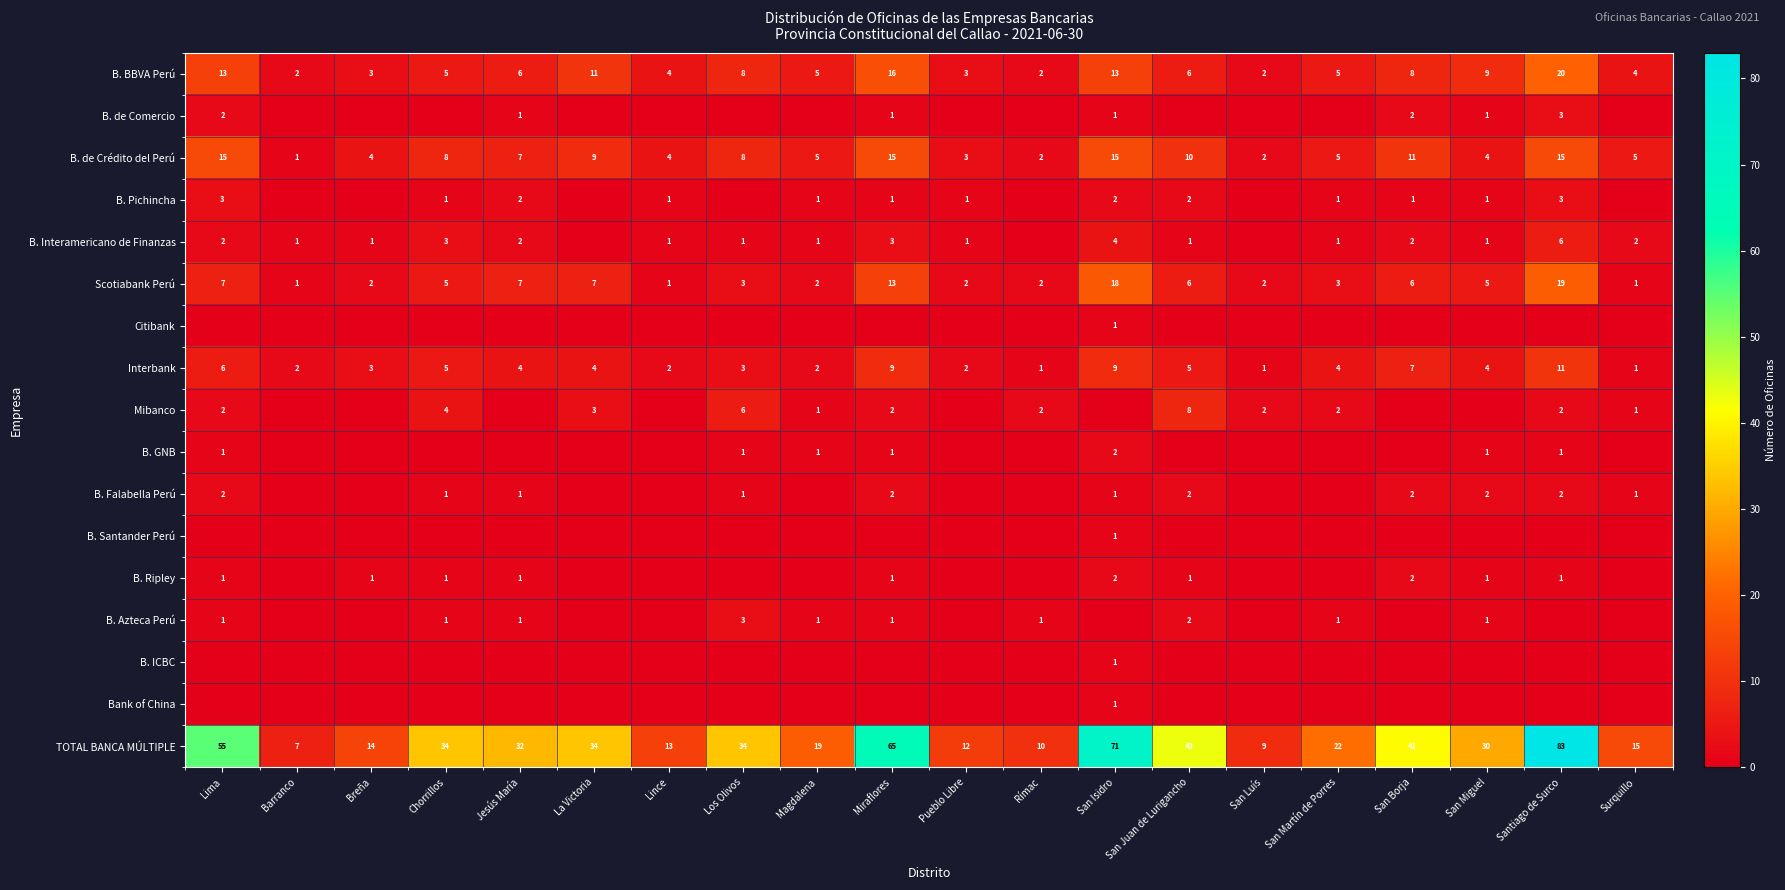

What value does the Scotiabank Perú series have at Lima?

7